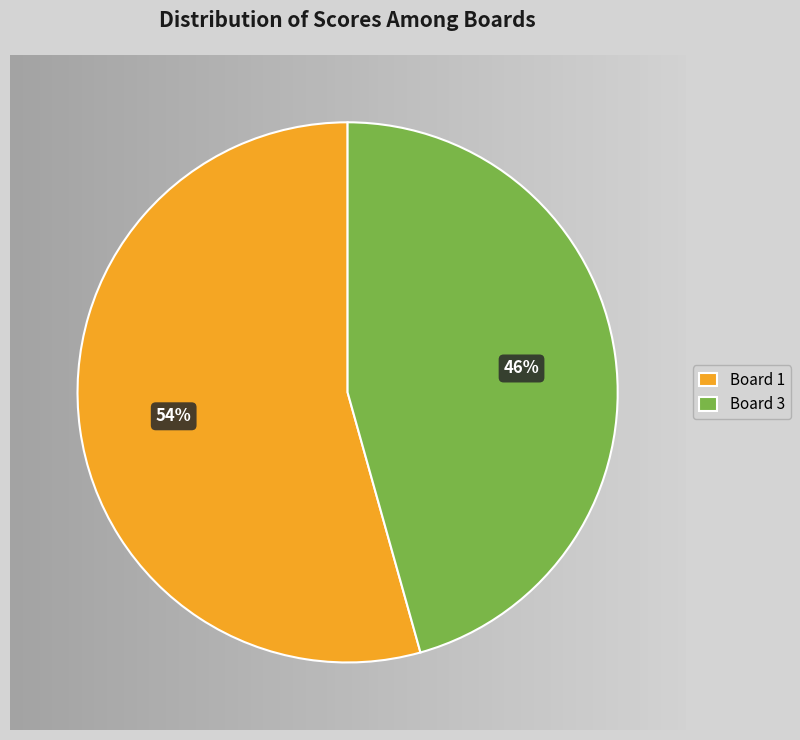

Combined, do Board 2 and Board 1 account for over 50%?

Yes